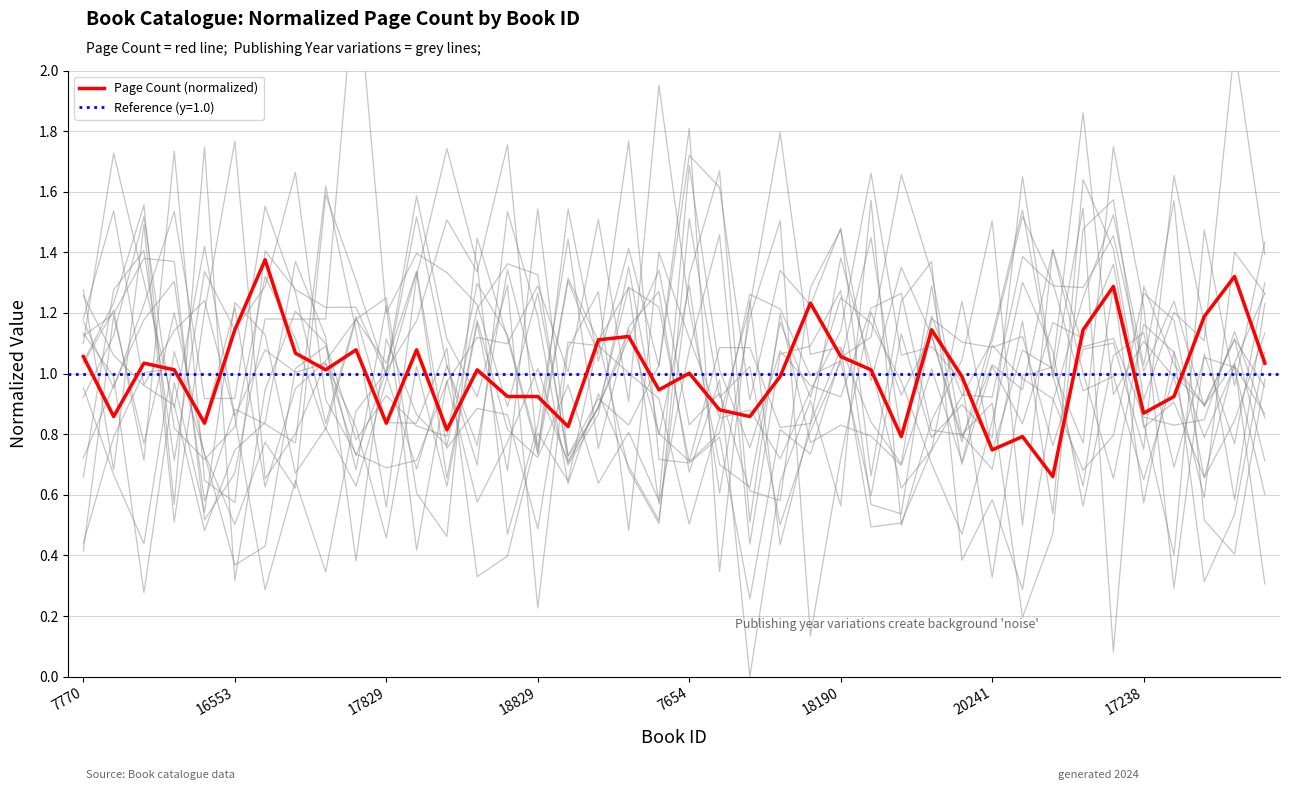

Is it true that Page Count (normalized) equals 1.2 at 17829?

False